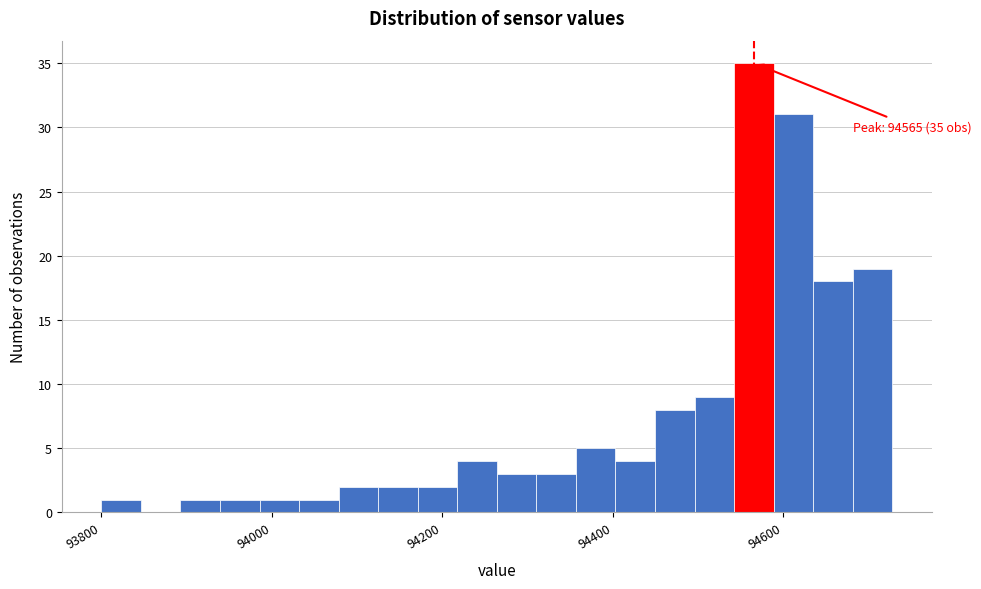

Around what value on the x-axis is the tallest bar? Give the approximate position of its centre, as read against the axis.

94560